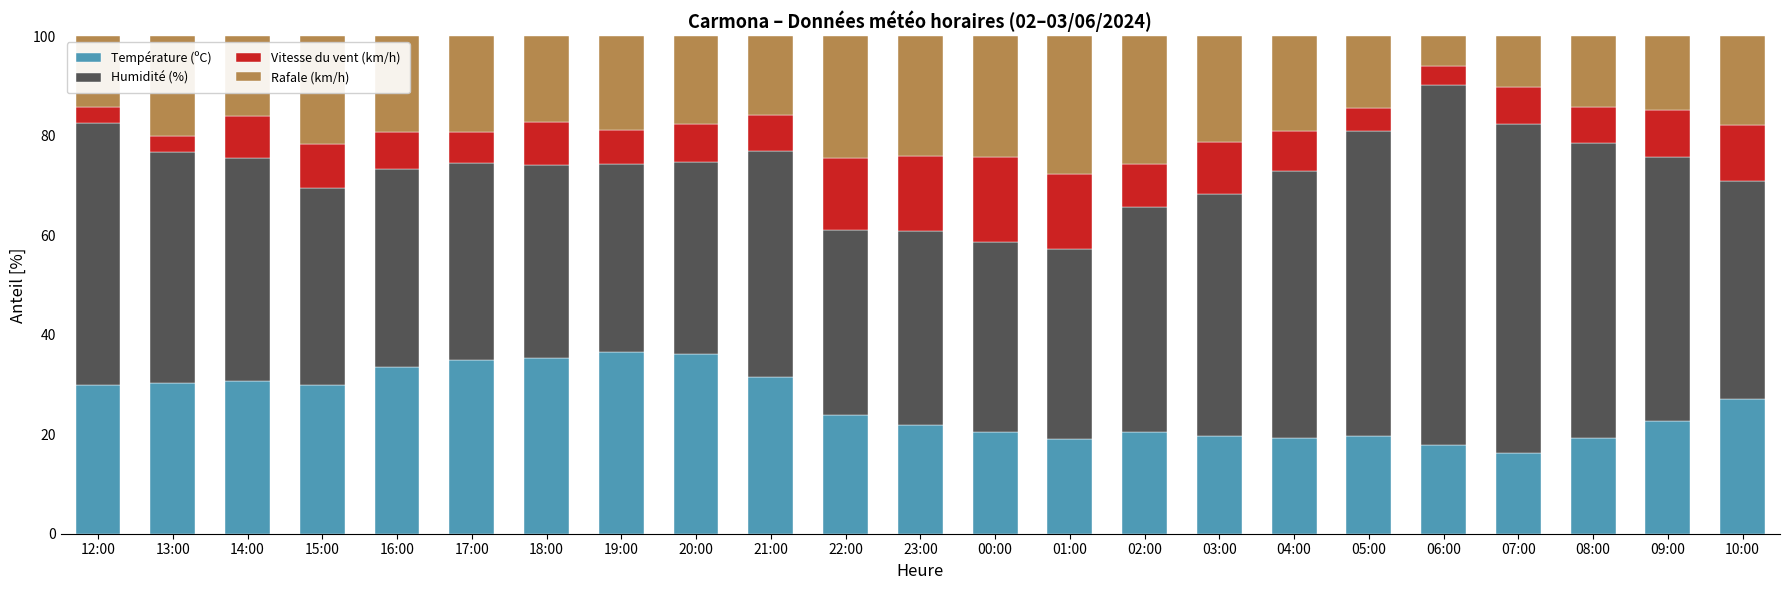

How many bars are there in total?

23